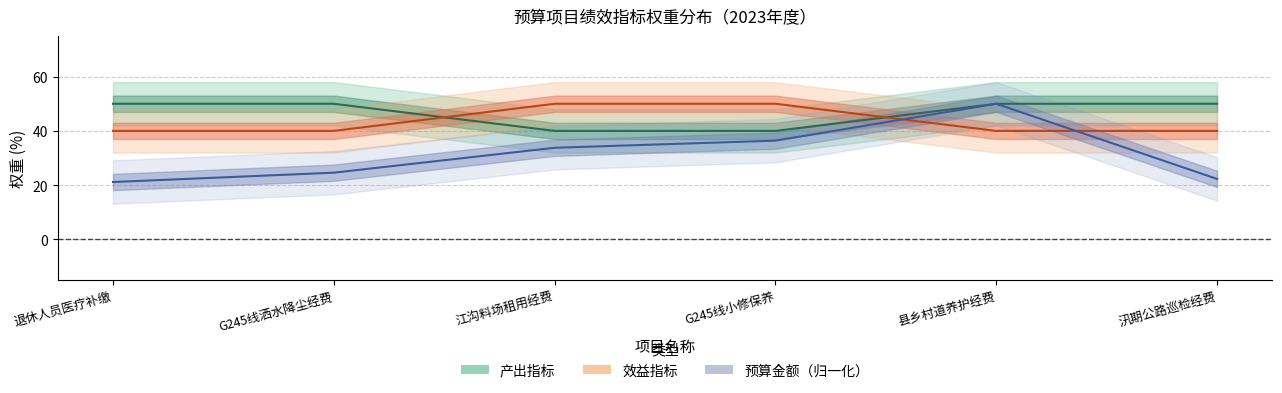

Does the chart display data point markers on the line(s)?

No